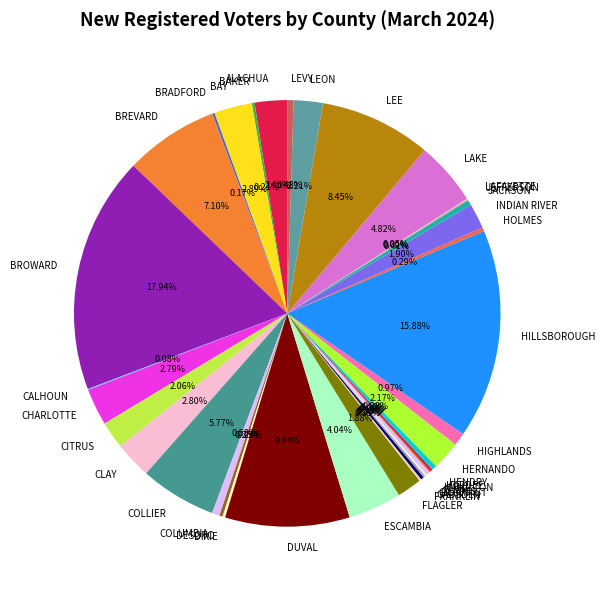

What percentage is the DUVAL slice, to the nearest percent?

9%